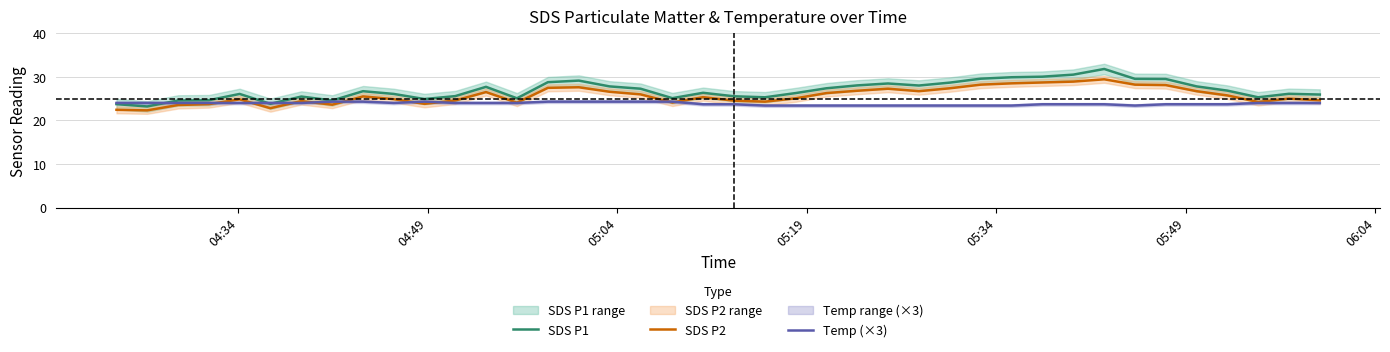

True or false: SDS P1 and SDS P2 cross at least once.

False